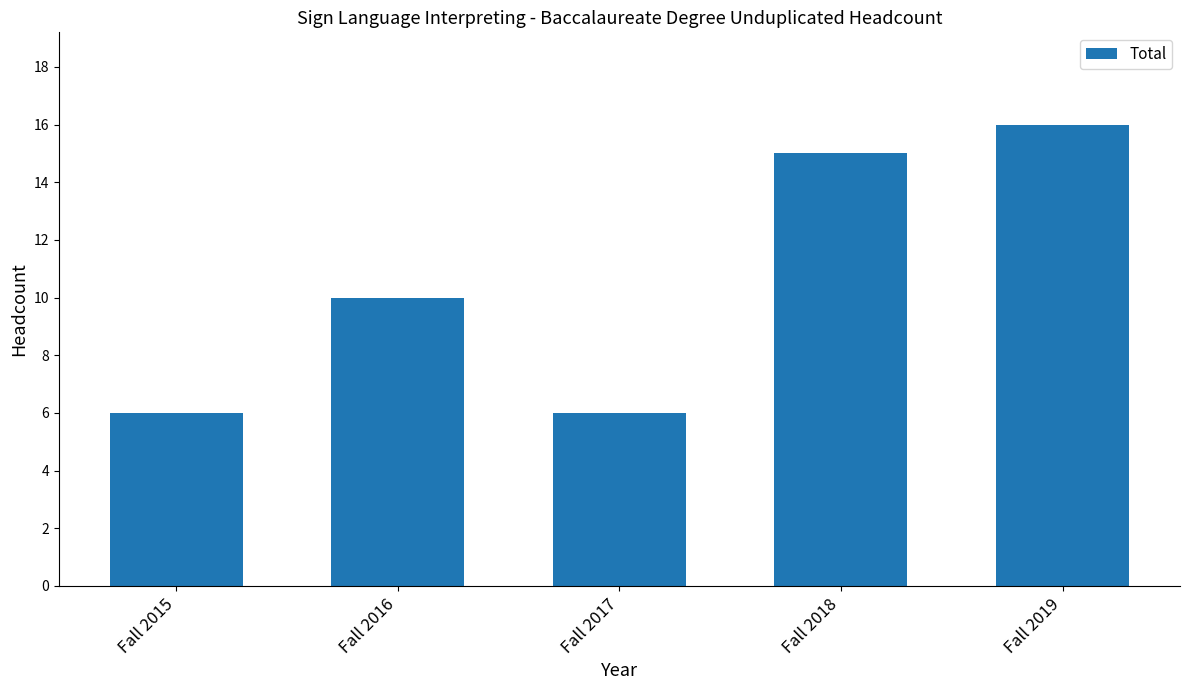

True or false: the data shows 14 at Fall 2016.

False